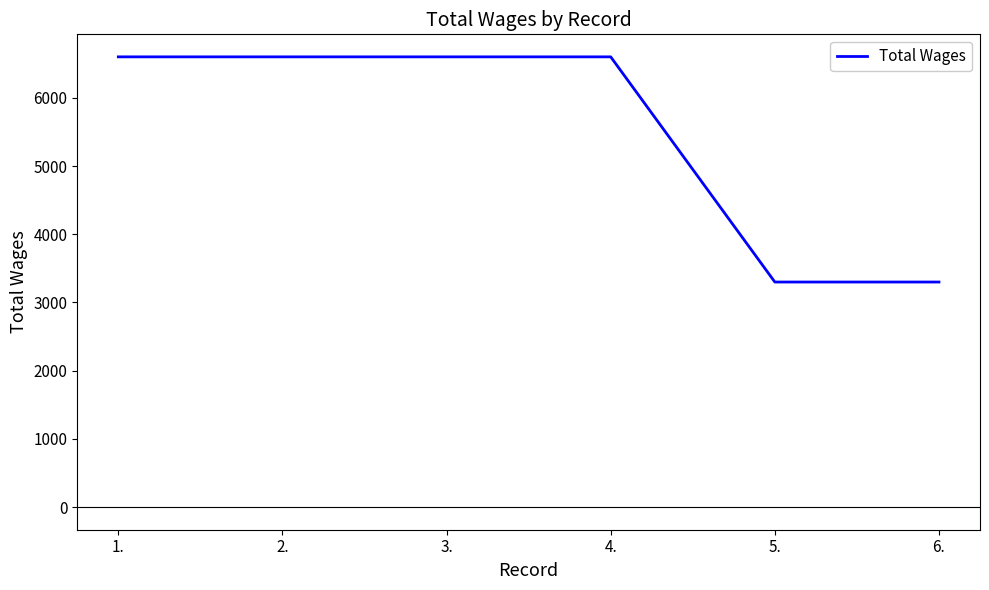

What is the ratio of the value at 1. to the value at 4.?

1.0